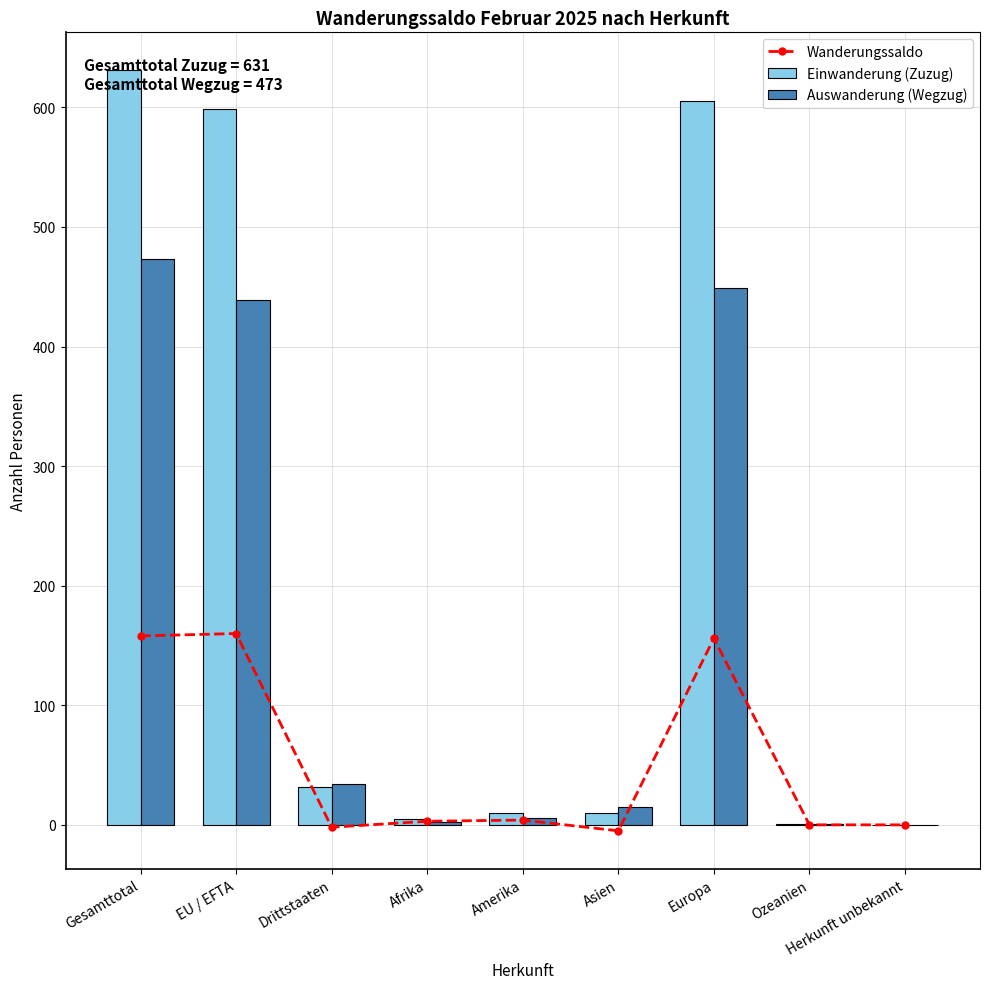

What is the total value across all series at Ozeanien?

2